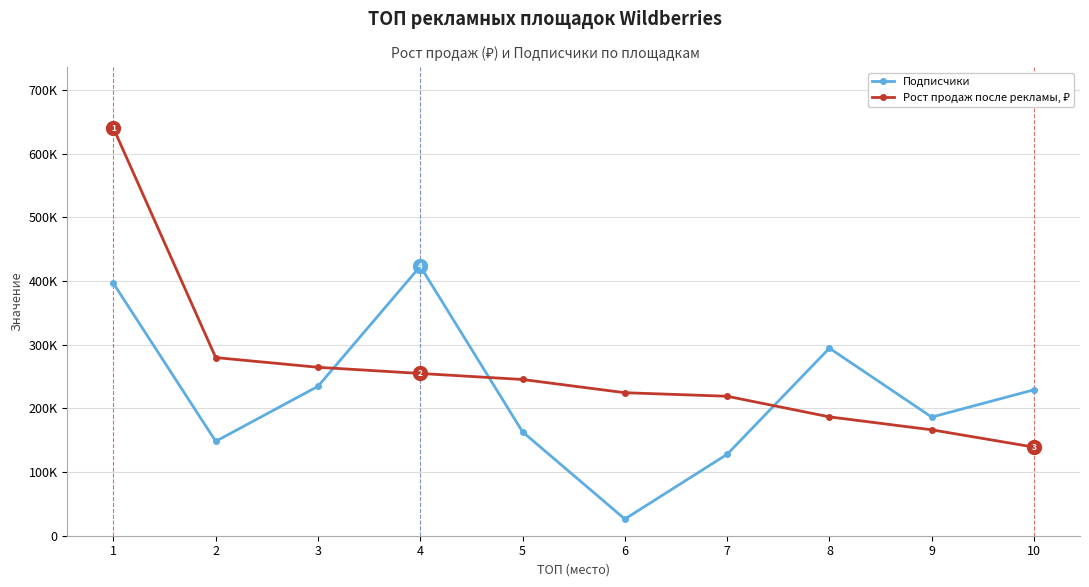

What is the value of the Рост продаж после рекламы, ₽ point at the 9th from the left?

166312